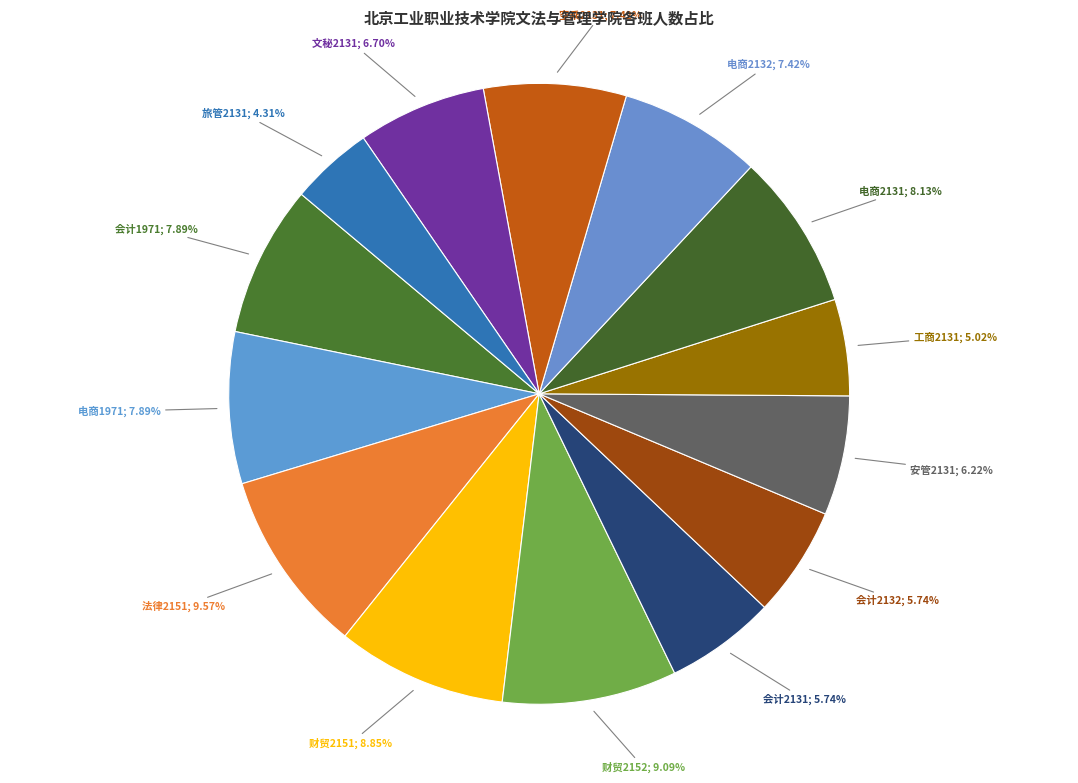

To the nearest percent, what percentage of the pie is 电商2132?

7%